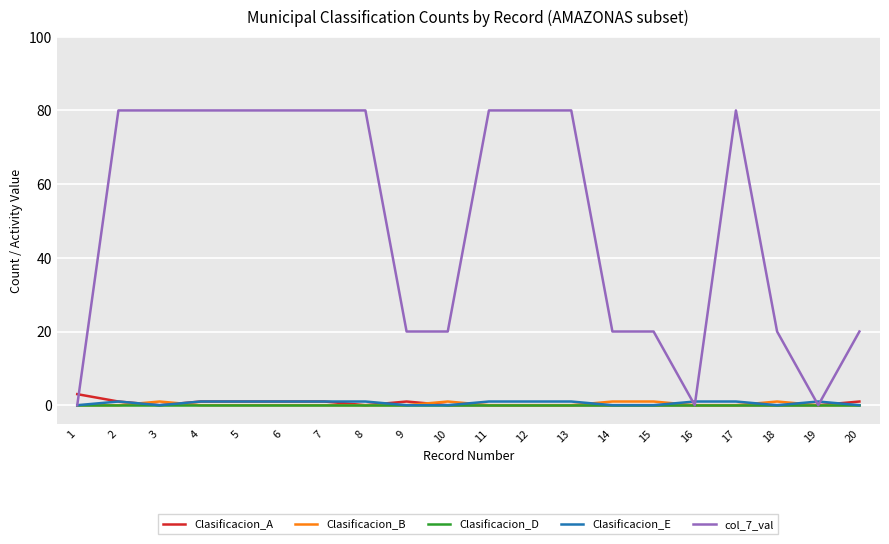

What is the maximum value shown in the chart?

80